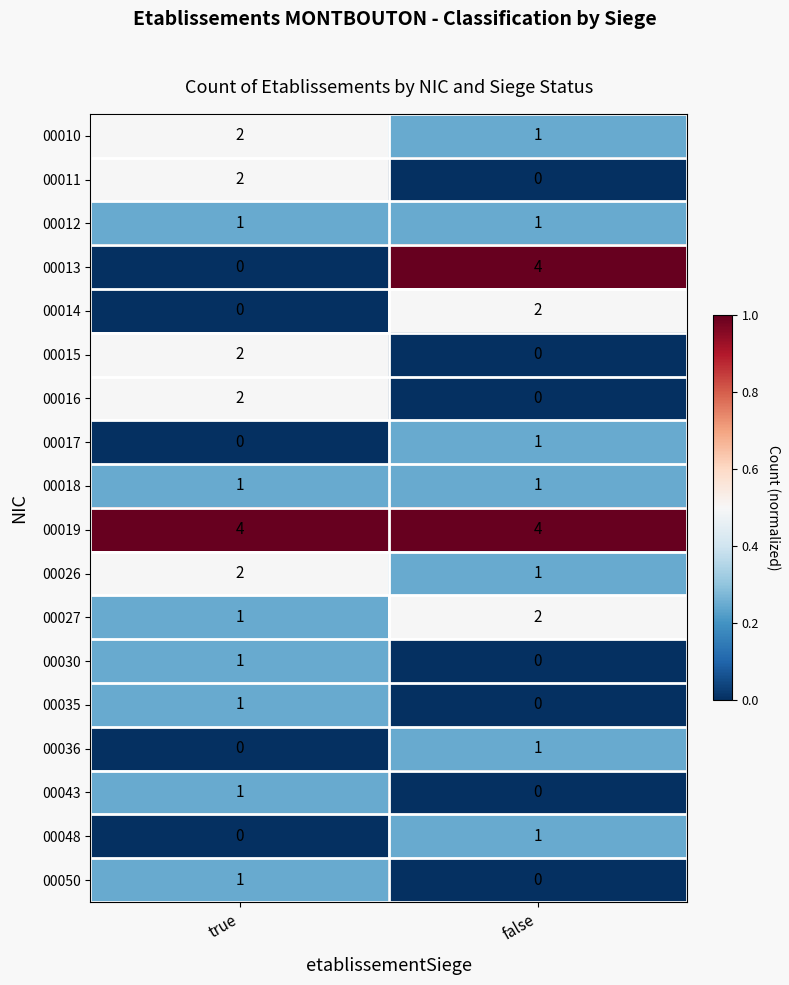

Which series has the widest spread of values?

00013